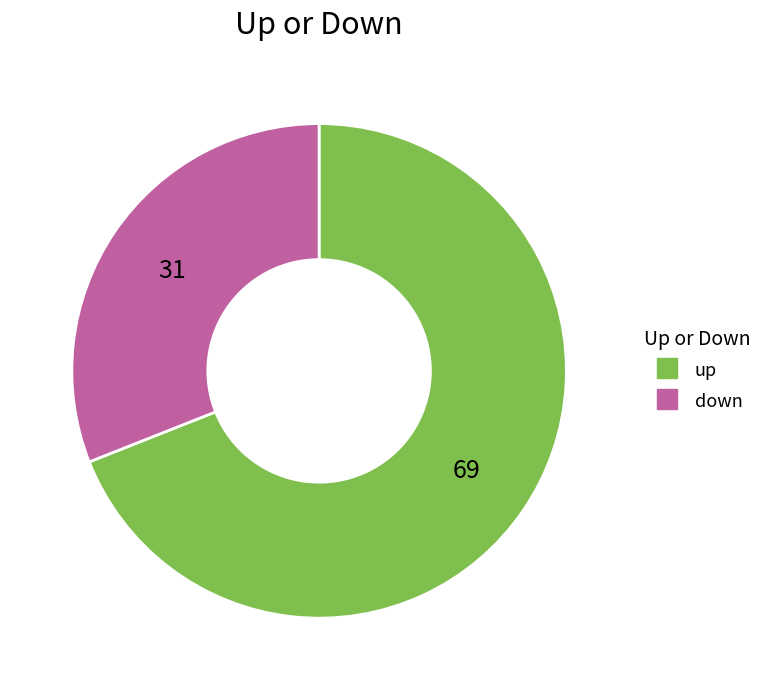

Is it true that up is 69% of the pie?

True